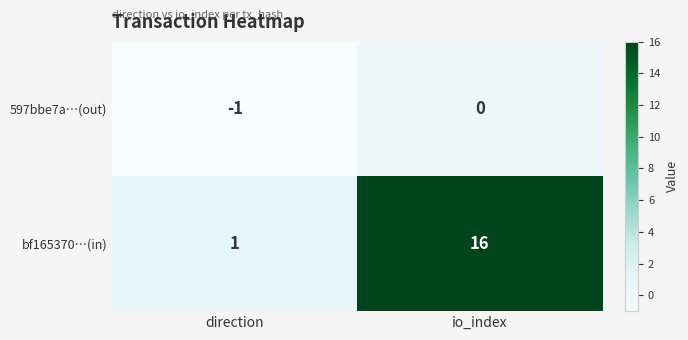

At how many categories does at least one series exceed 7?

1